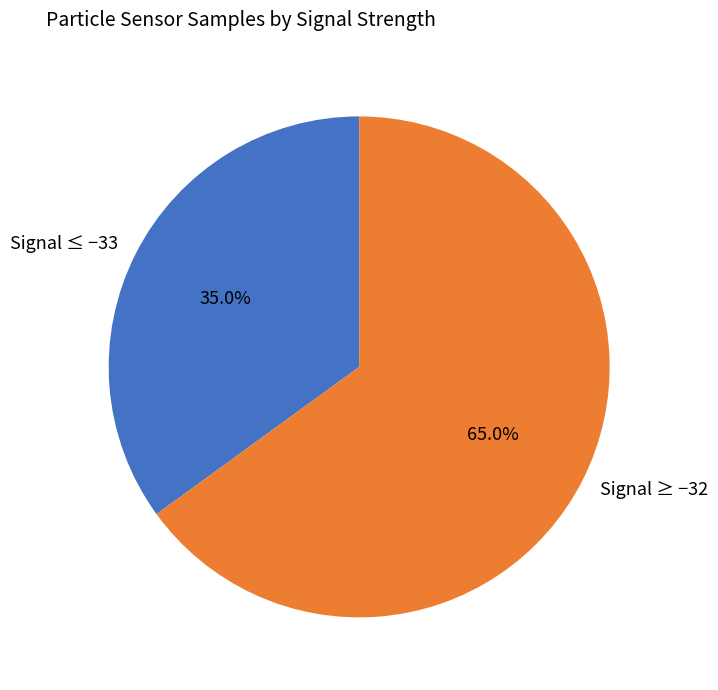

What is the largest slice in the pie chart?

Signal ≥ −32